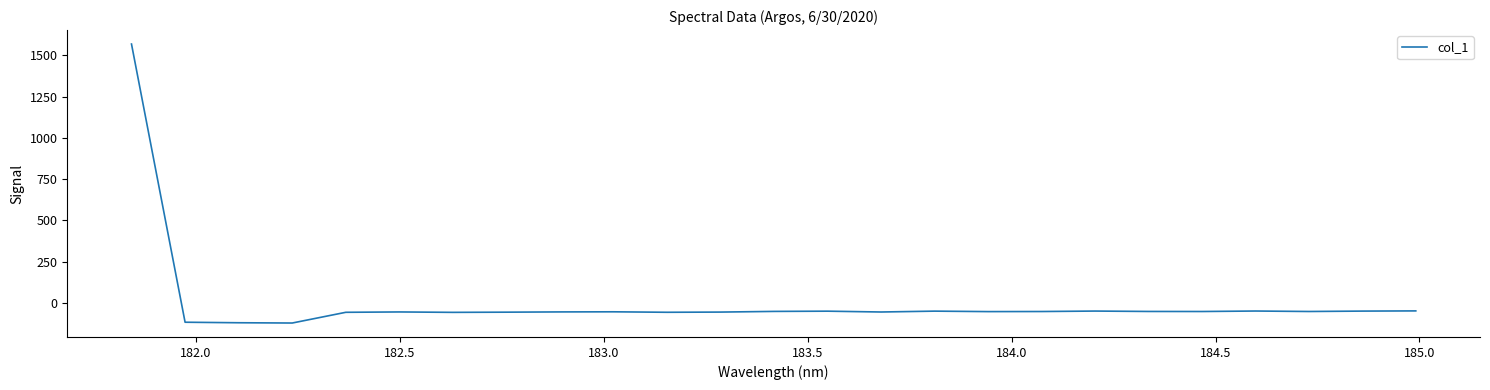

What is the smallest value displayed?

-121.1